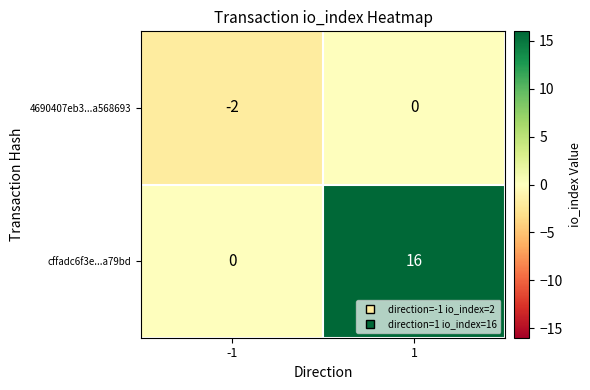

What is the difference between the maximum and minimum values in the cffadc6f3e...a79bd series?

16